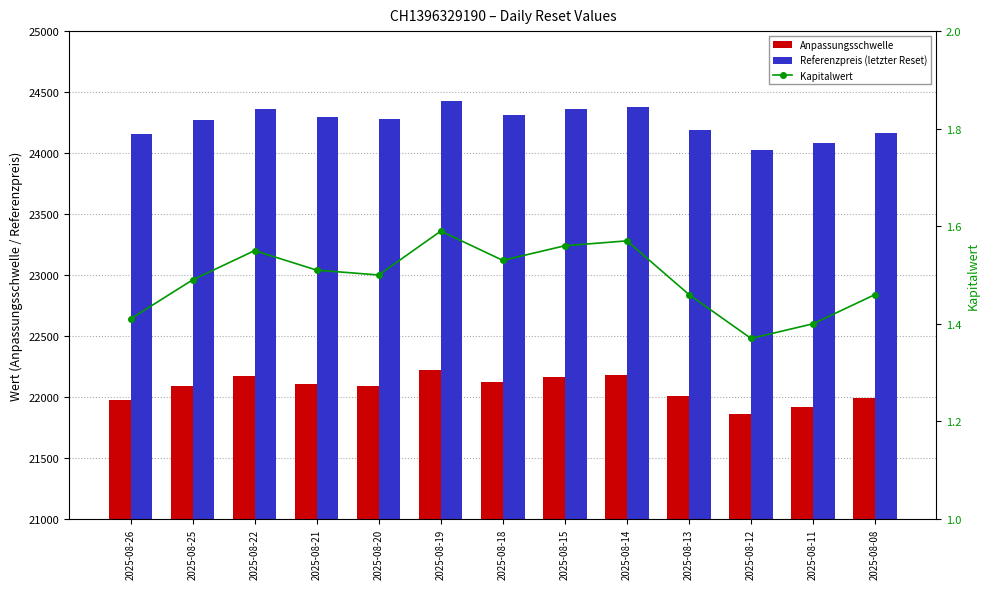

What is the sum of the Anpassungsschwelle values at 2025-08-21 and 2025-08-26?

44086.1